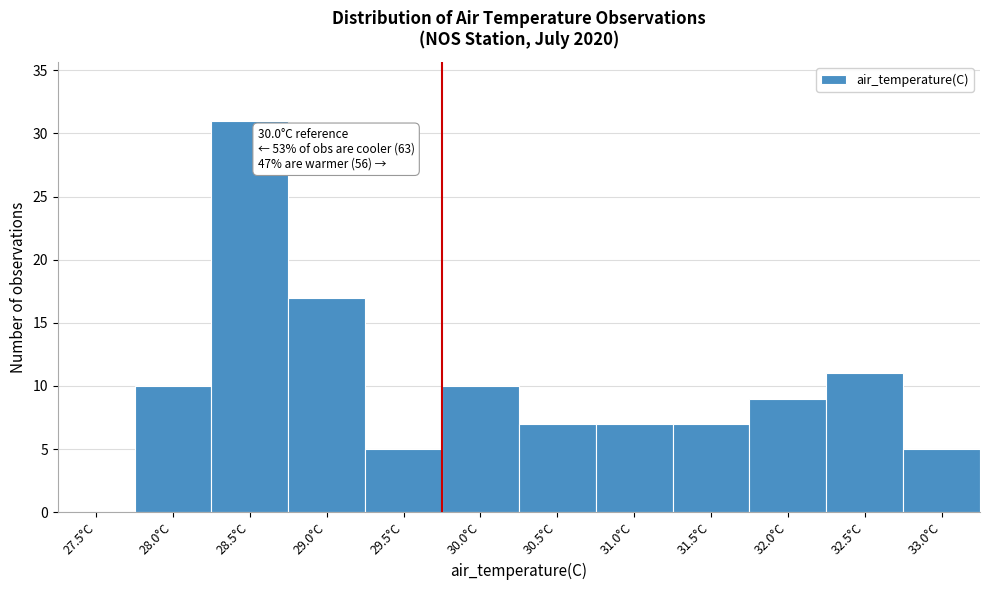

Reading left to right, extract all data points from this chart.

27.5°C=0	28.0°C=10	28.5°C=31	29.0°C=17	29.5°C=5	30.0°C=10	30.5°C=7	31.0°C=7	31.5°C=7	32.0°C=9	32.5°C=11	33.0°C=5